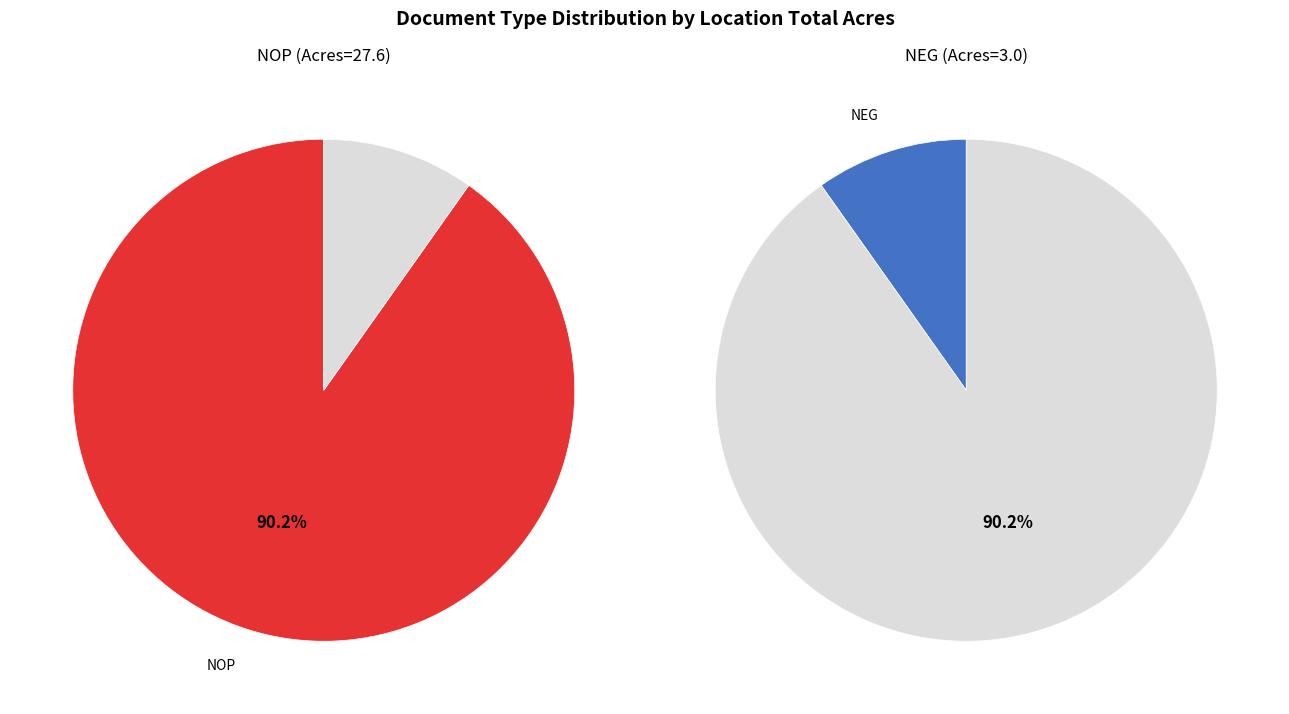

Is there any slice that represents more than half of the pie?

Yes